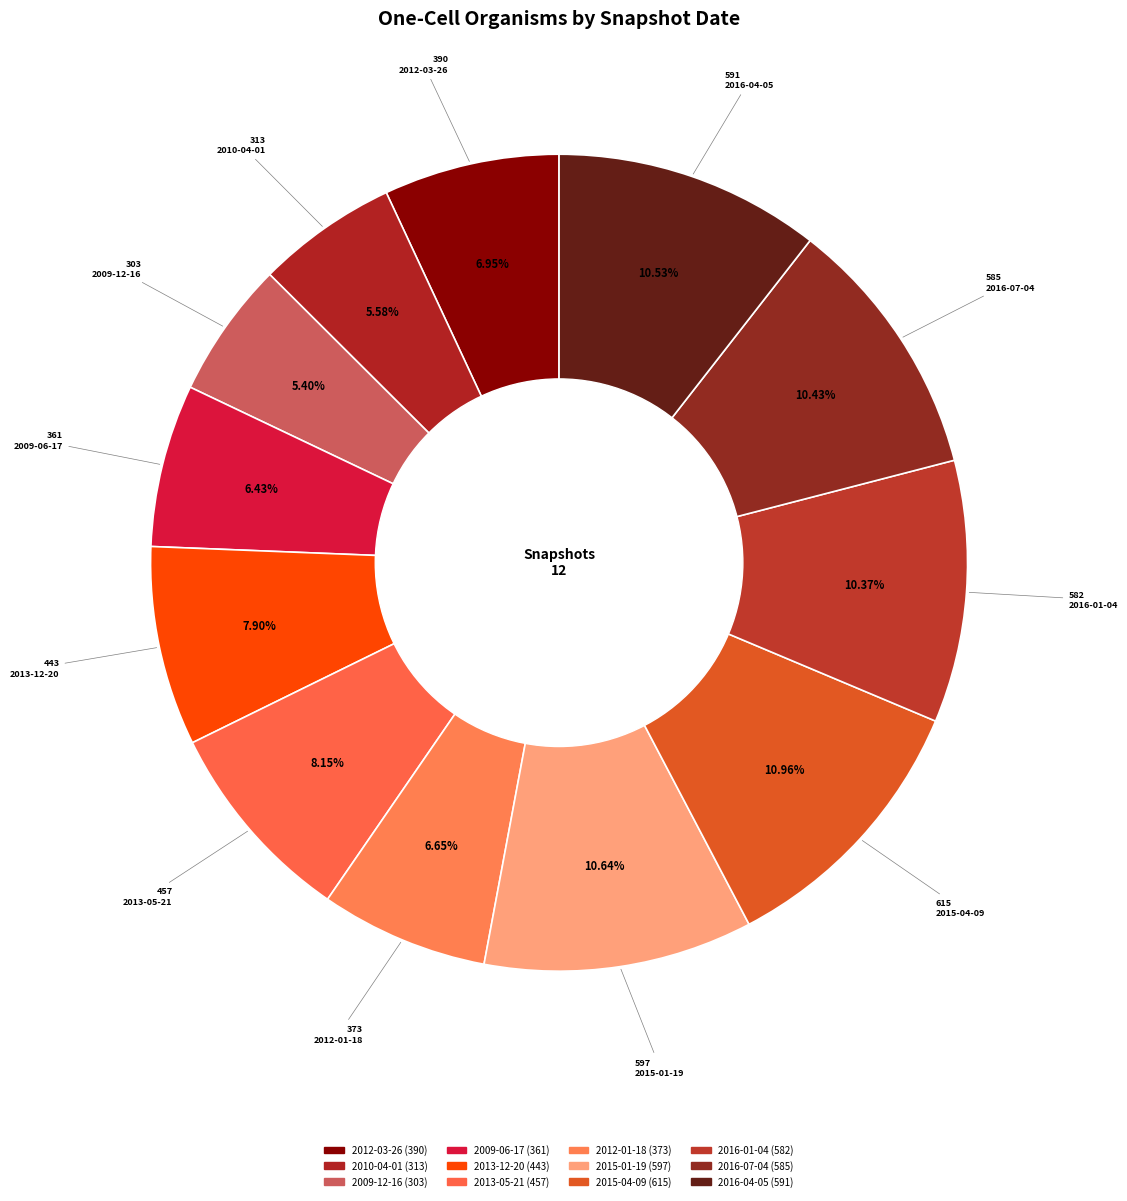

To the nearest percent, what is the combined percentage of 2010-04-01 and 2016-07-04?

16%